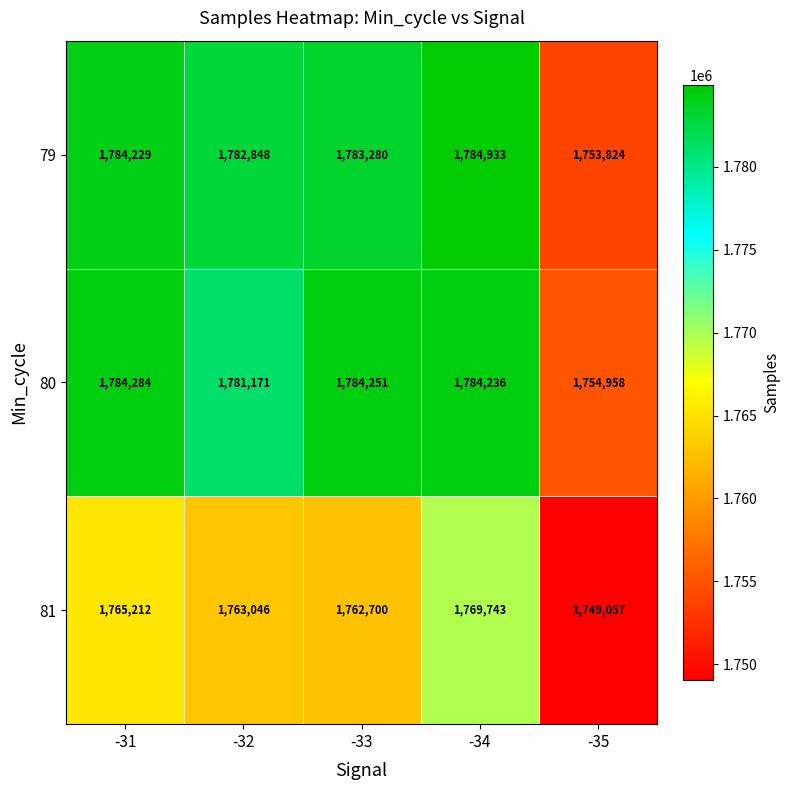

What is the difference between the maximum and minimum values in the 79 series?

31109